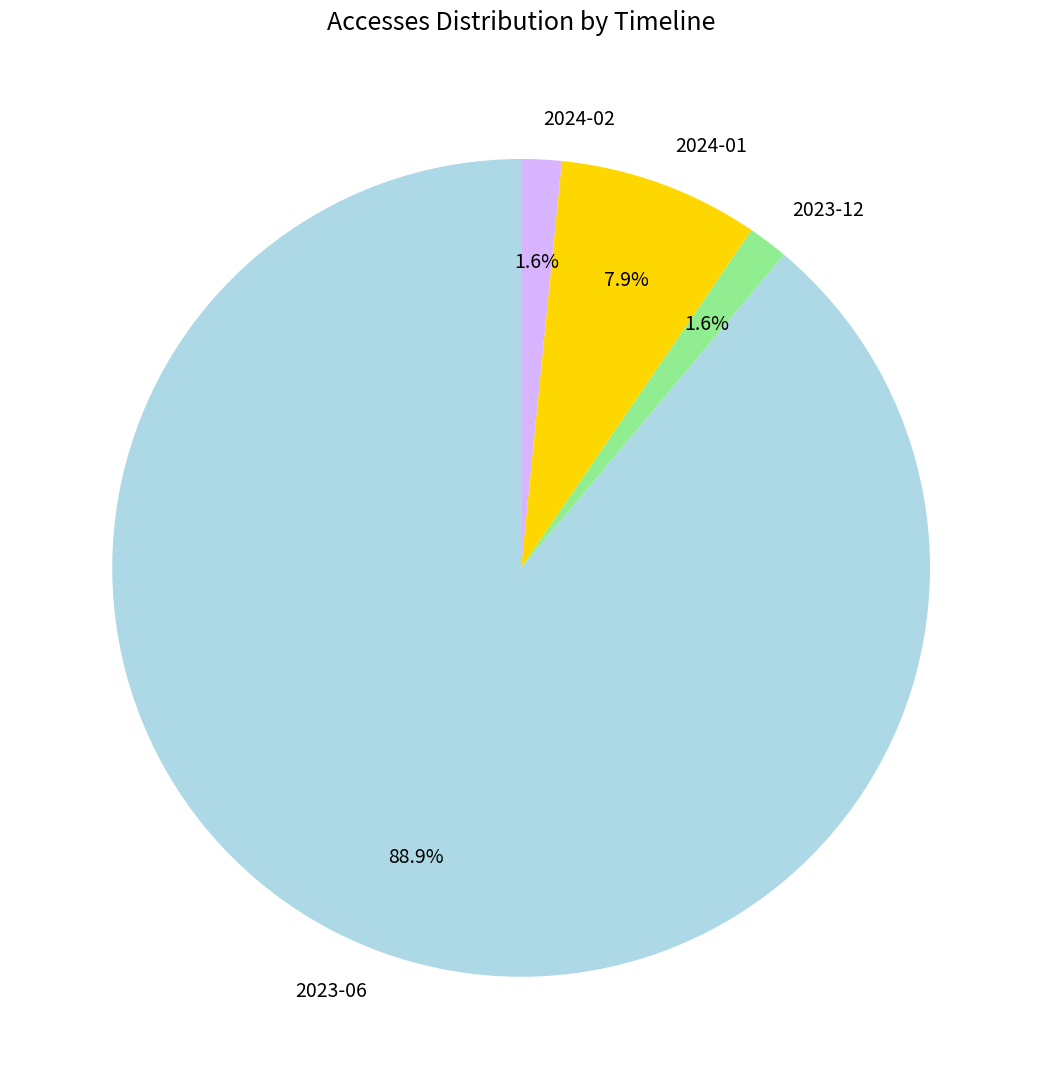

Is 2024-01 the majority of the pie?

No